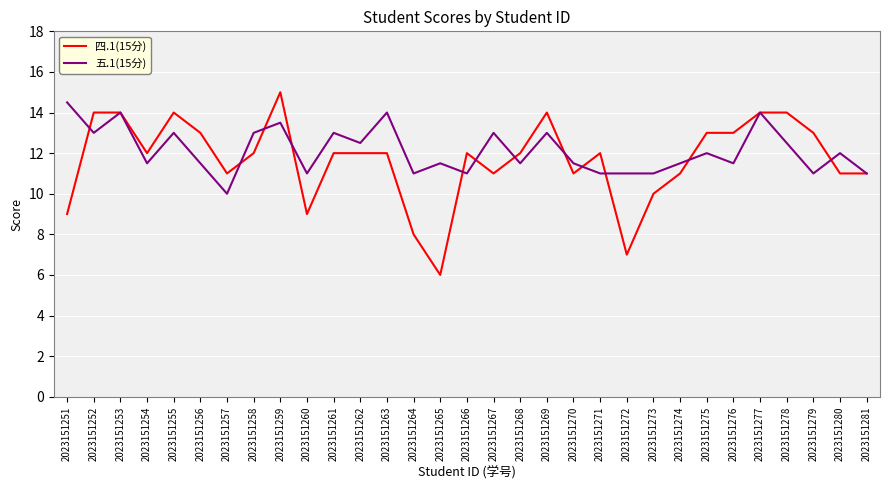

True or false: 四.1(15分) has a value of 12.0 at 2023151262.

True